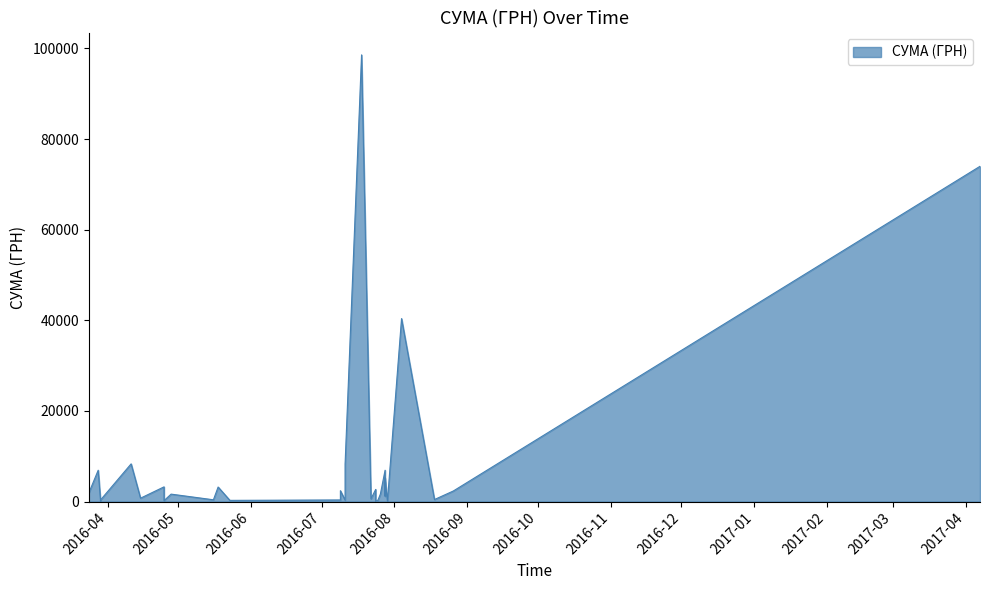

List the labels in order of value, smallest first.

24.03.2016, 24.03.2016, 24.07.2016, 24.03.2016, 24.03.2016, 29.07.2016, 29.03.2016, 29.03.2016, 29.03.2016, 29.03.2016, 25.04.2016, 29.03.2016, 29.03.2016, 23.05.2016, 11.07.2016, 25.07.2016, 09.07.2016, 29.03.2016, 29.03.2016, 16.05.2016, 18.08.2016, 22.07.2016, 15.04.2016, 28.07.2016, 26.07.2016, 28.04.2016, 24.03.2016, 26.08.2016, 09.07.2016, 24.07.2016, 18.05.2016, 25.04.2016, 28.07.2016, 28.07.2016, 28.03.2016, 11.07.2016, 11.04.2016, 04.08.2016, 07.04.2017, 18.07.2016